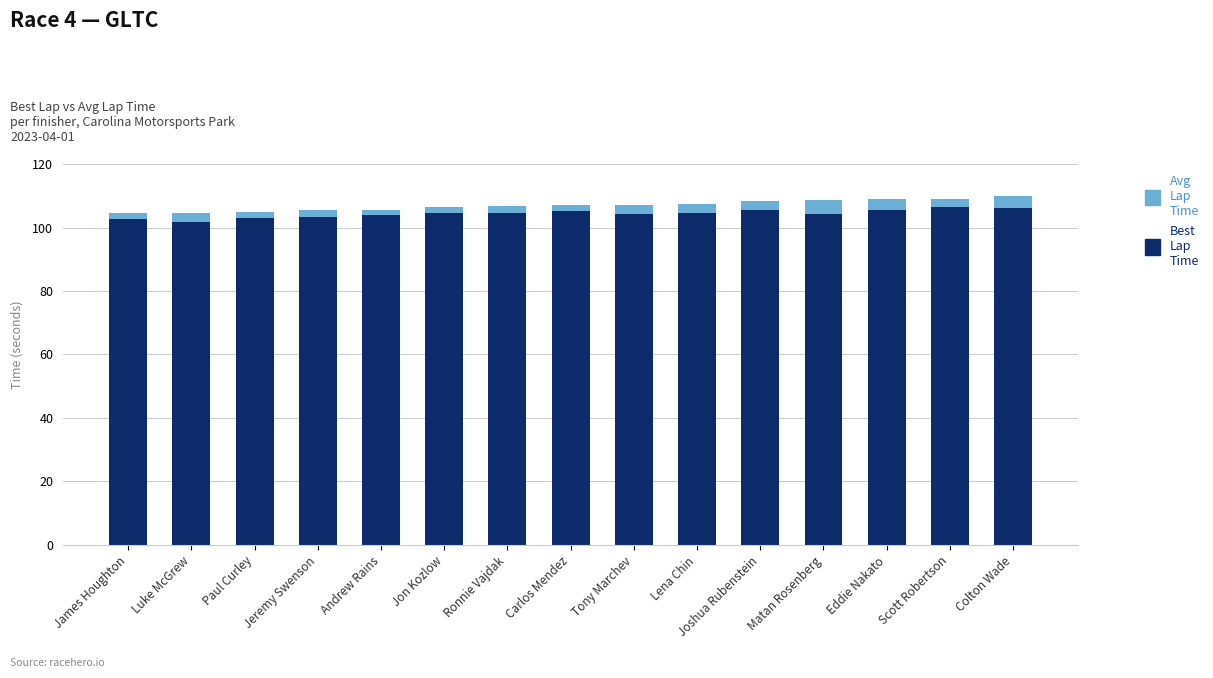

What is the total value across all series at Lena Chin?

107.3